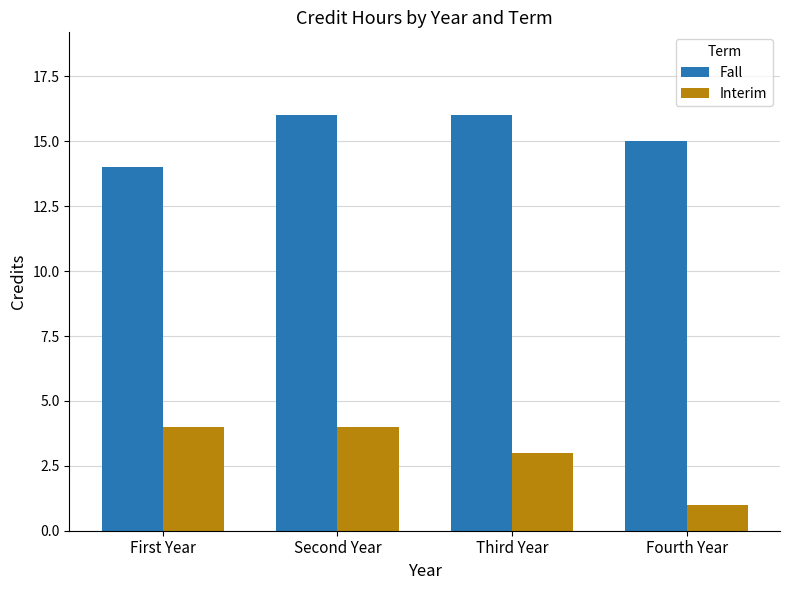

Is it true that Fall equals 16 at Second Year?

True